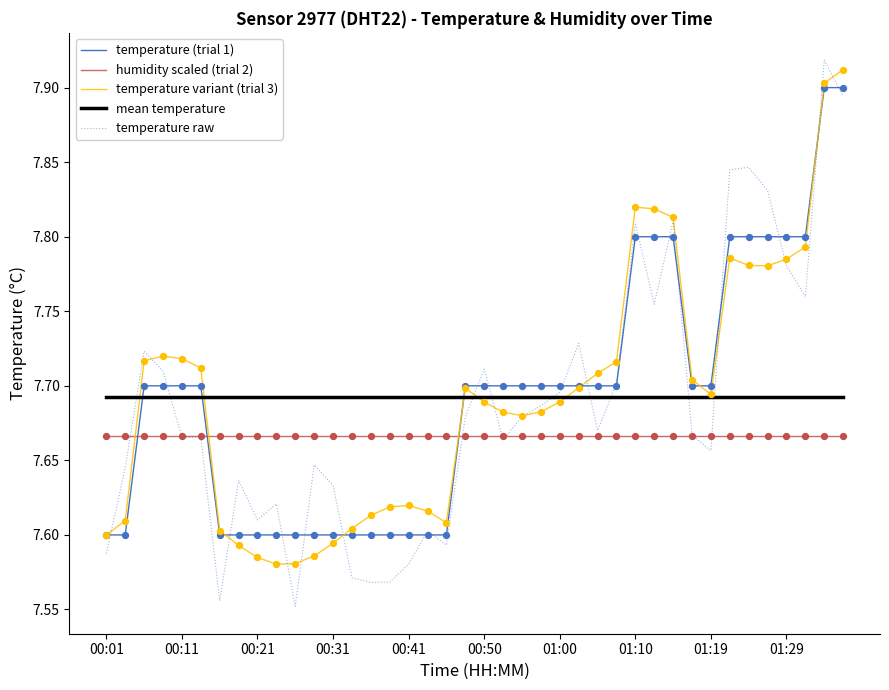

What are all the series names shown in the legend?

temperature (trial 1), humidity scaled (trial 2), temperature variant (trial 3), mean temperature, temperature raw